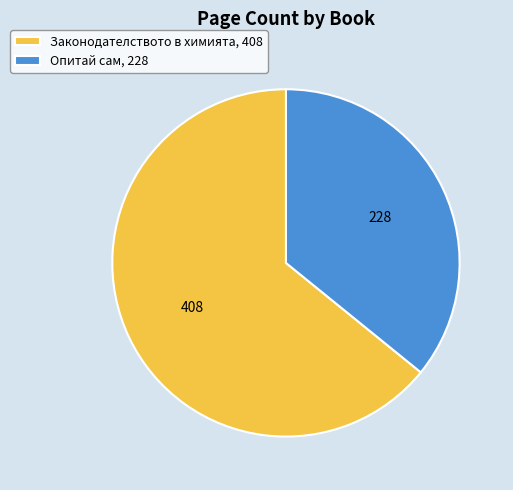

Is there any slice that represents more than half of the pie?

Yes